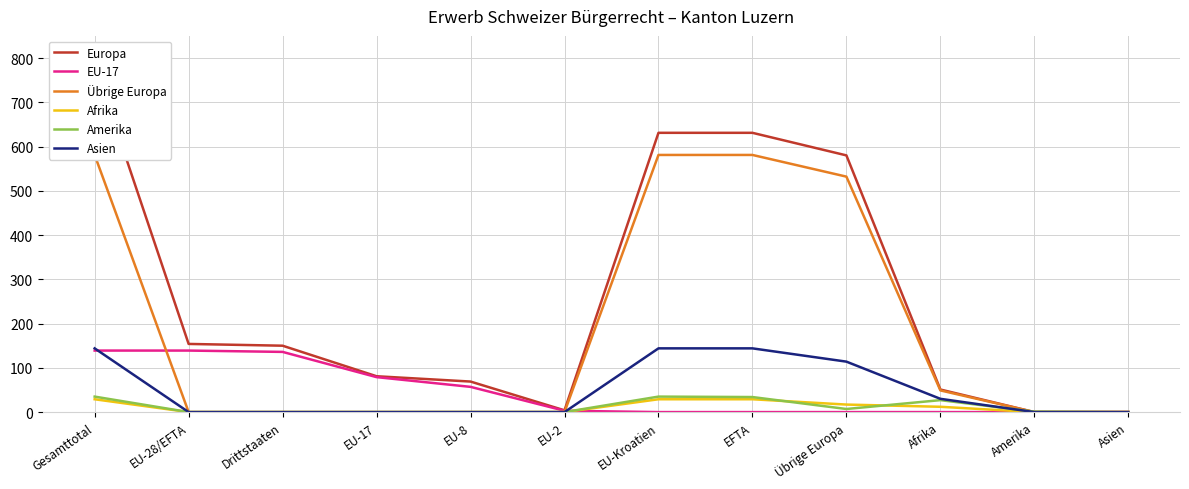

Where is Amerika nearest to the value 17?

Übrige Europa